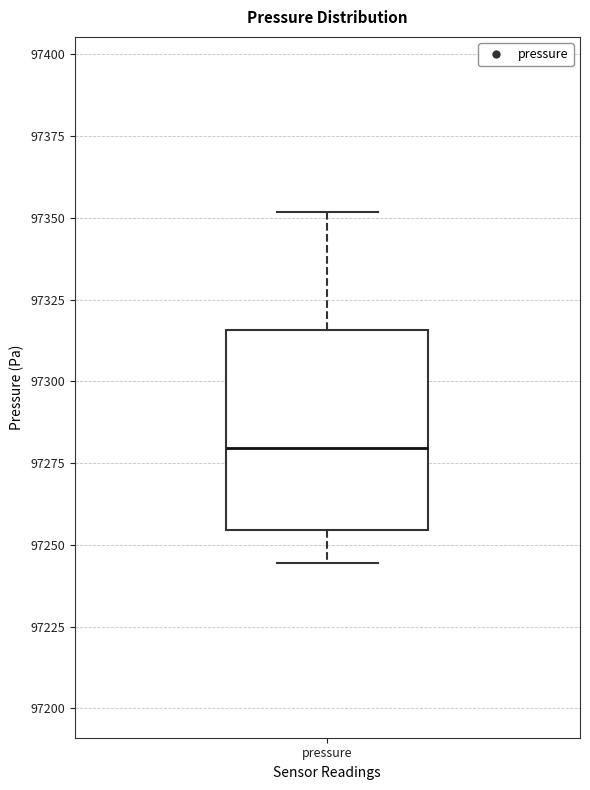

Where is the lower edge of the box for pressure on the y-axis? The values are not printed on the chart, so give them approximately, as read against the axis.

97255